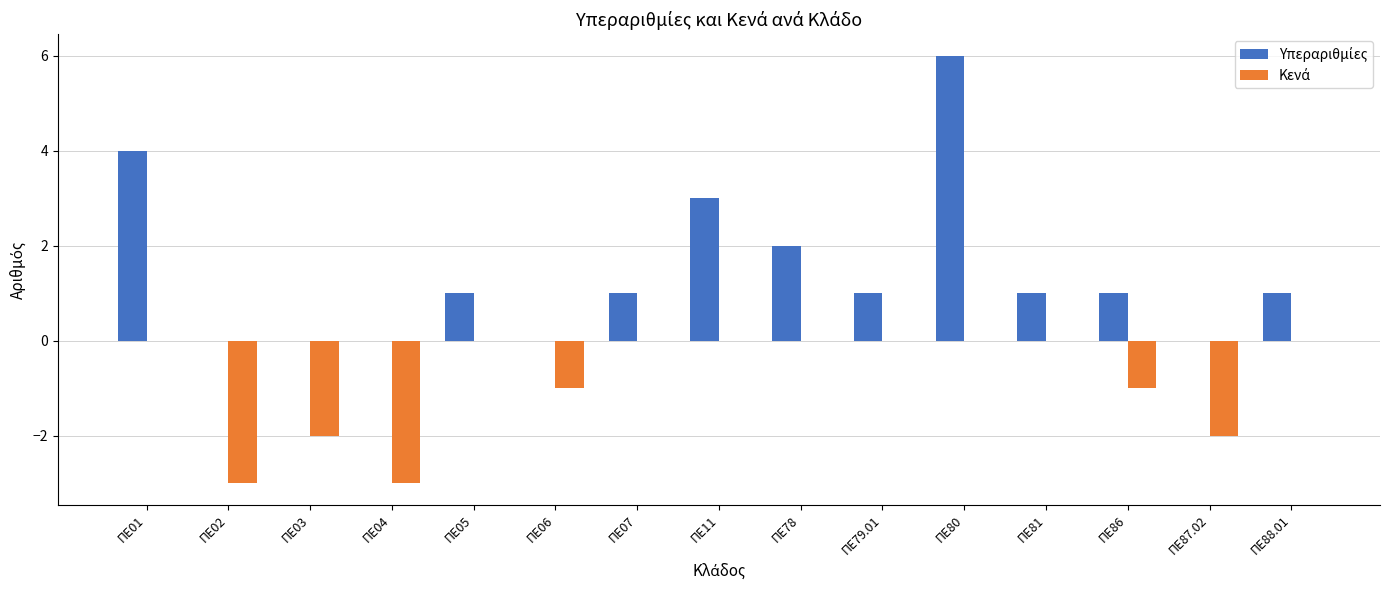

What is the greatest value displayed?

6